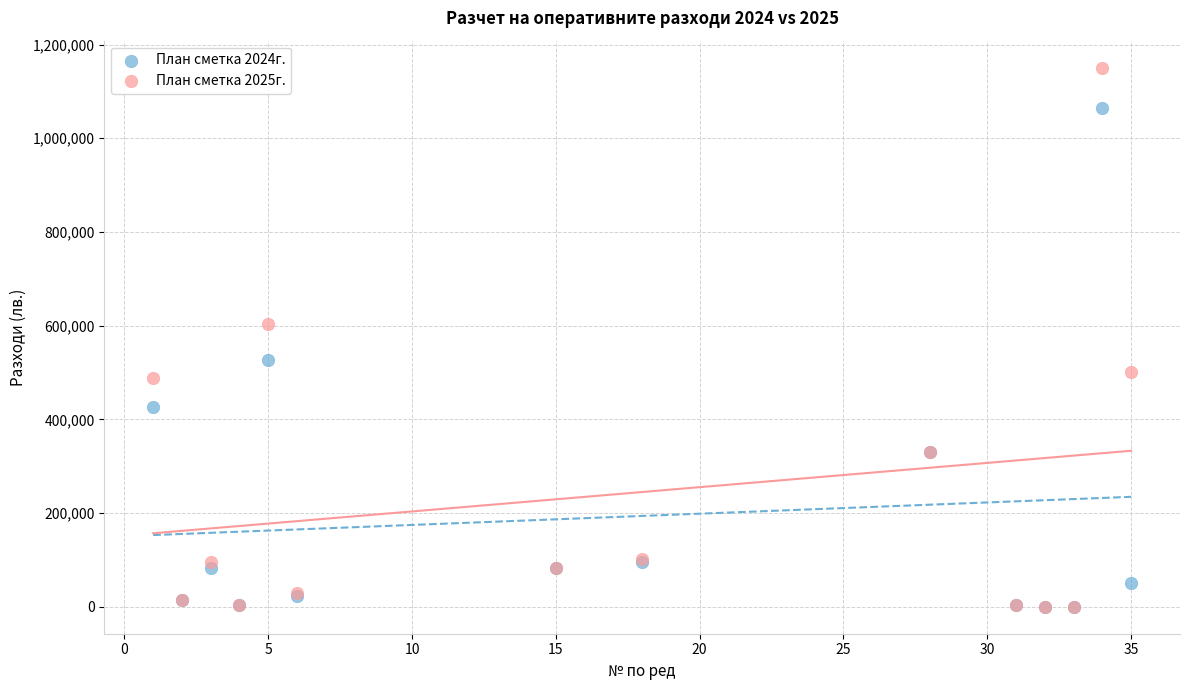

Across all series, what Y value is closest to 575553?

603072